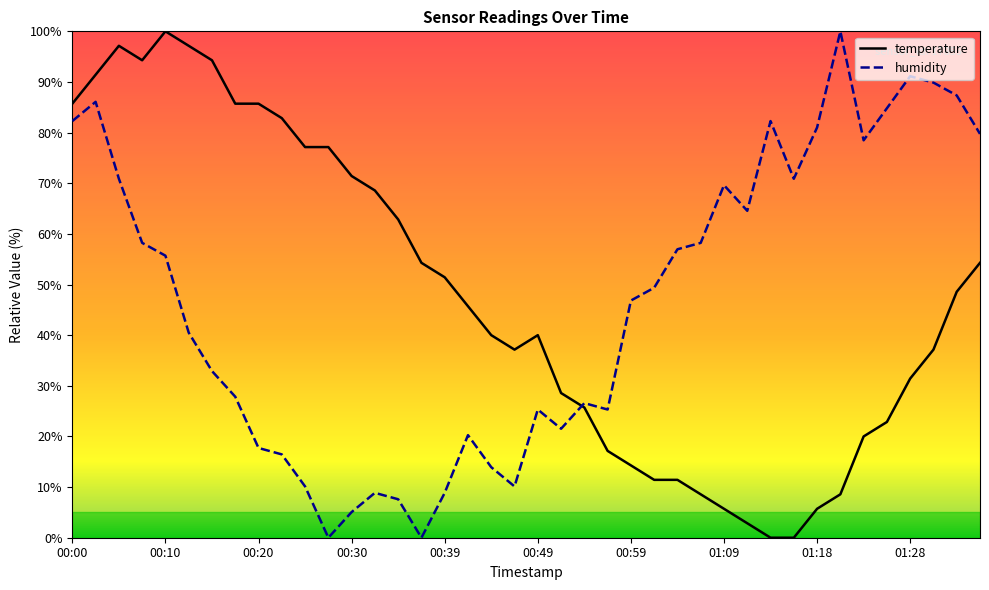

Which series has the largest total across all categories?

temperature